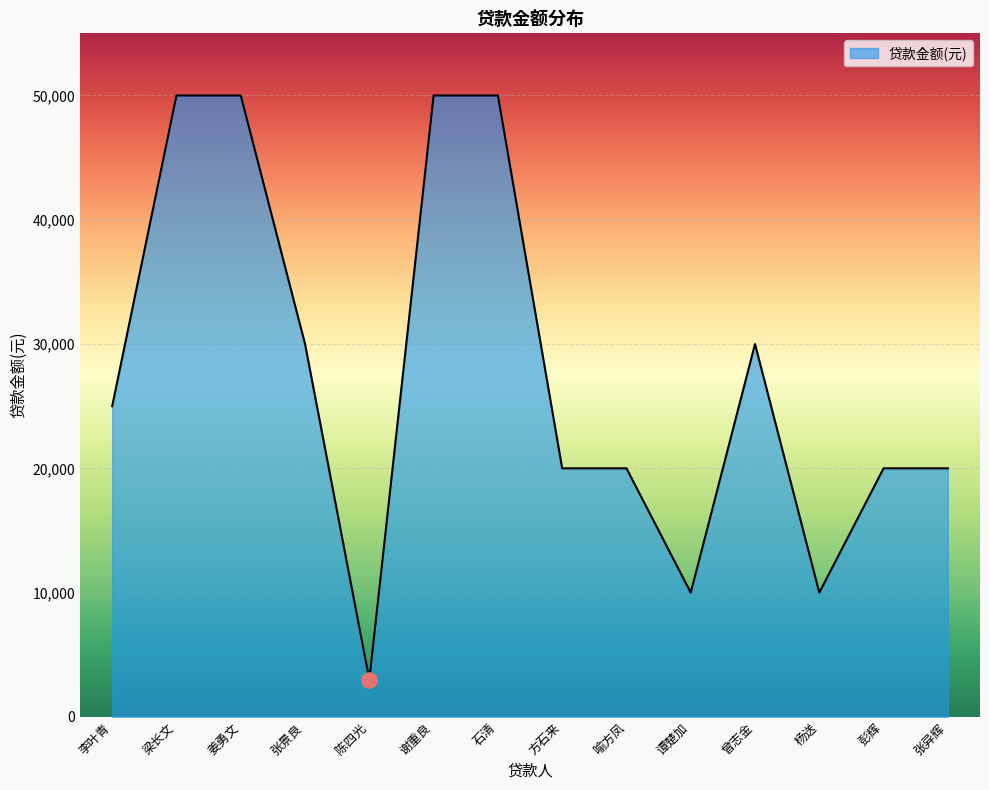

Which has a higher value, 喻方凤 or 李叶青?

李叶青